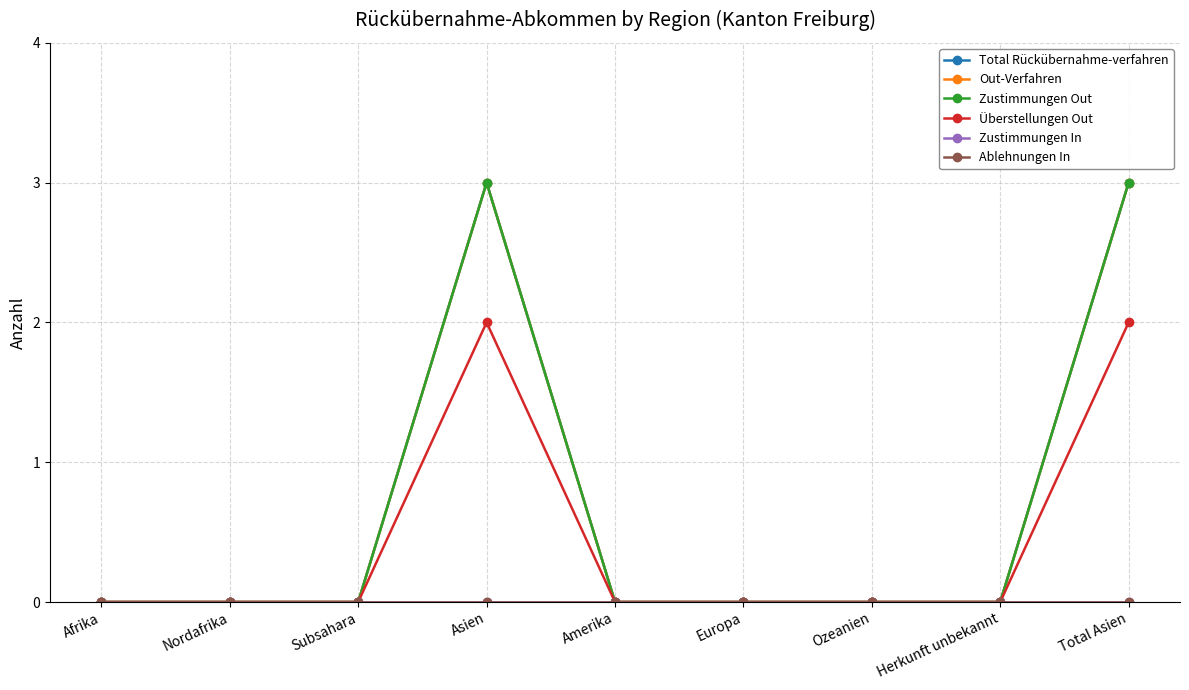

Reading left to right, extract all data points from this chart.

Total Rückübernahme-verfahren: 0	0	0	3	0	0	0	0	3
Out-Verfahren: 0	0	0	3	0	0	0	0	3
Zustimmungen Out: 0	0	0	3	0	0	0	0	3
Überstellungen Out: 0	0	0	2	0	0	0	0	2
Zustimmungen In: 0	0	0	0	0	0	0	0	0
Ablehnungen In: 0	0	0	0	0	0	0	0	0